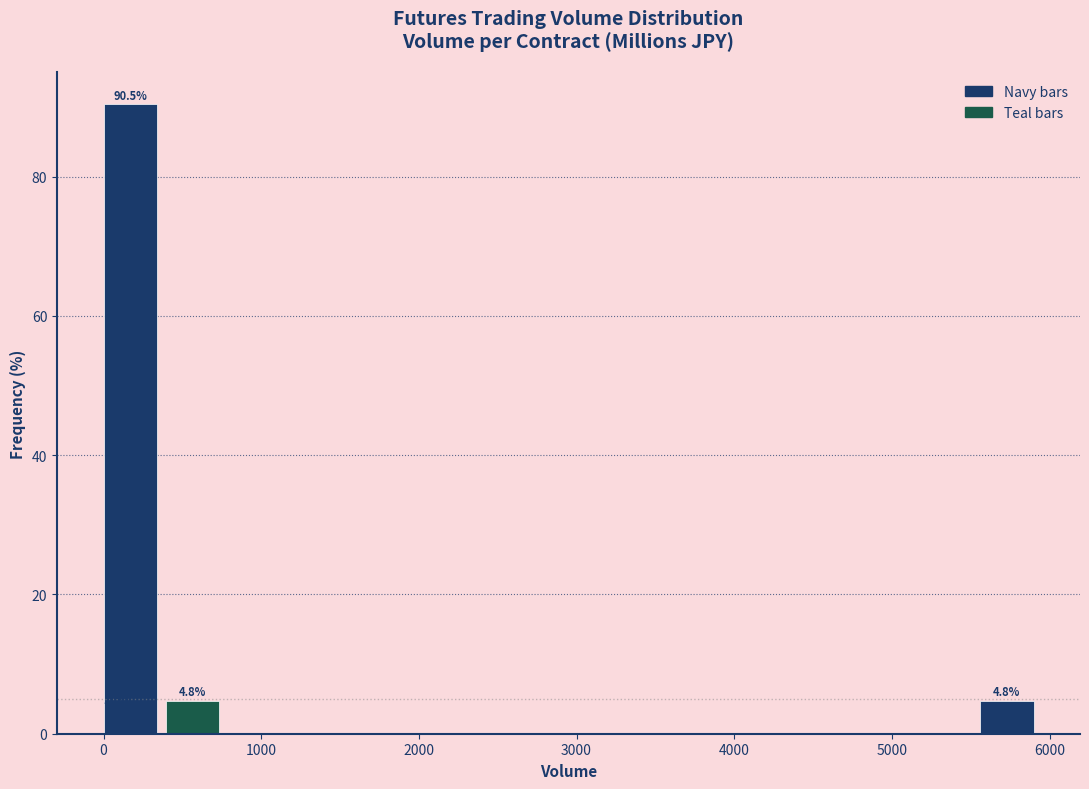

Read against the x-axis, roughly where is the centre of the tallest bar?

200